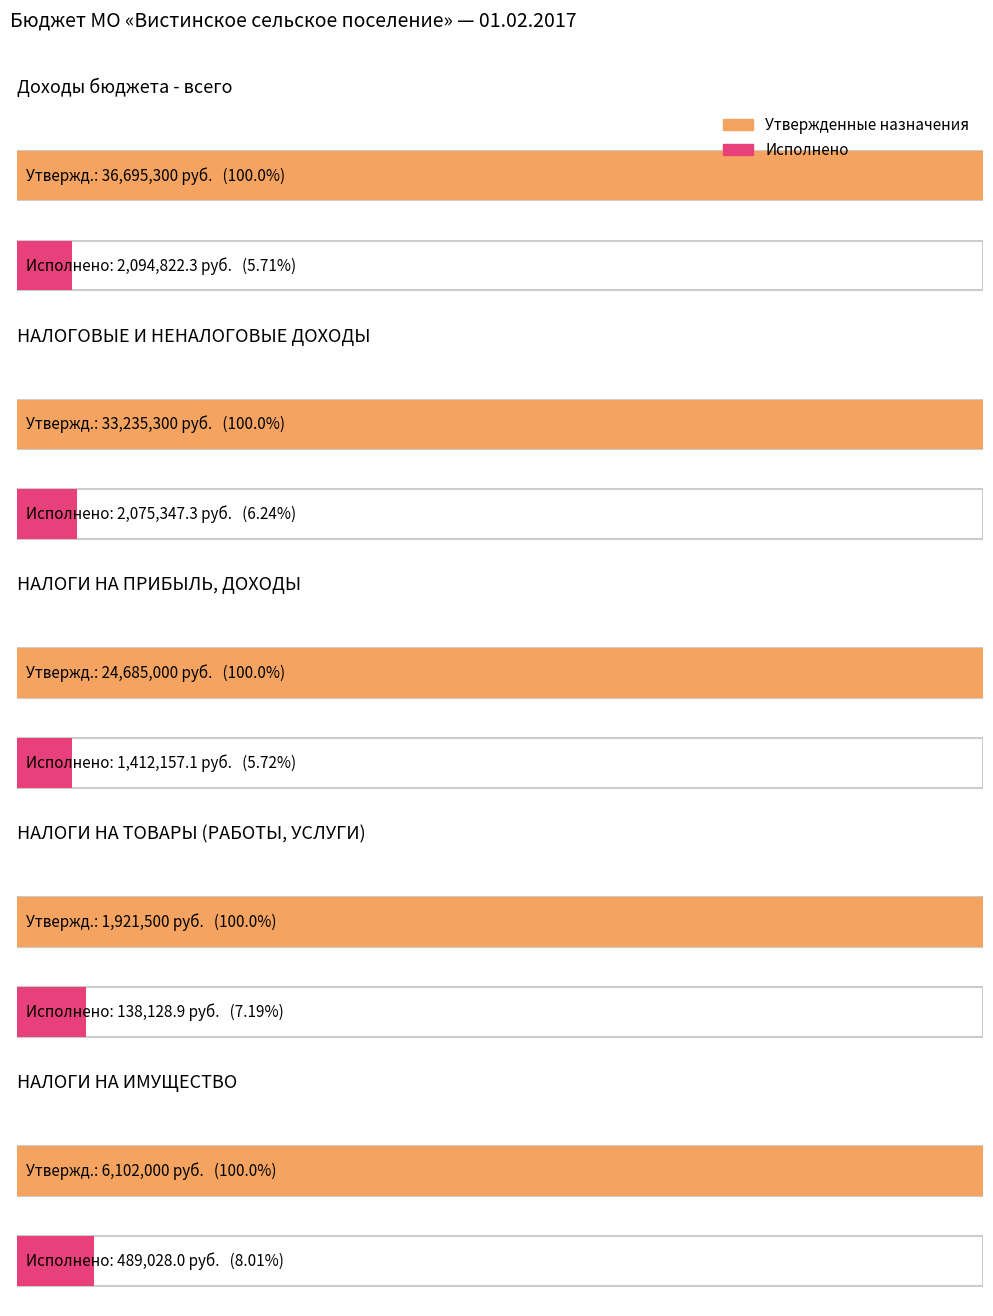

Rank the categories by Исполнено value from lowest to highest.

НАЛОГИ НА ТОВАРЫ (РАБОТЫ, УСЛУГИ), НАЛОГИ НА ИМУЩЕСТВО, НАЛОГИ НА ПРИБЫЛЬ, ДОХОДЫ, НАЛОГОВЫЕ И НЕНАЛОГОВЫЕ ДОХОДЫ, Доходы бюджета - всего